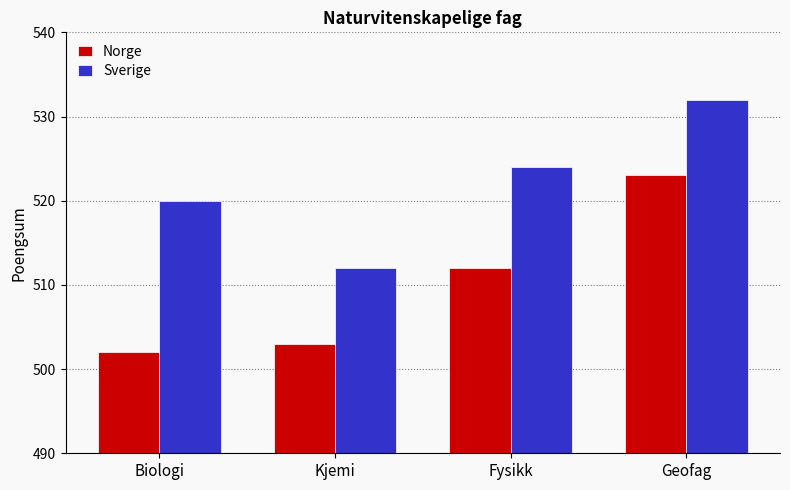

What is the spread (max minus min) of values at Fysikk?

12